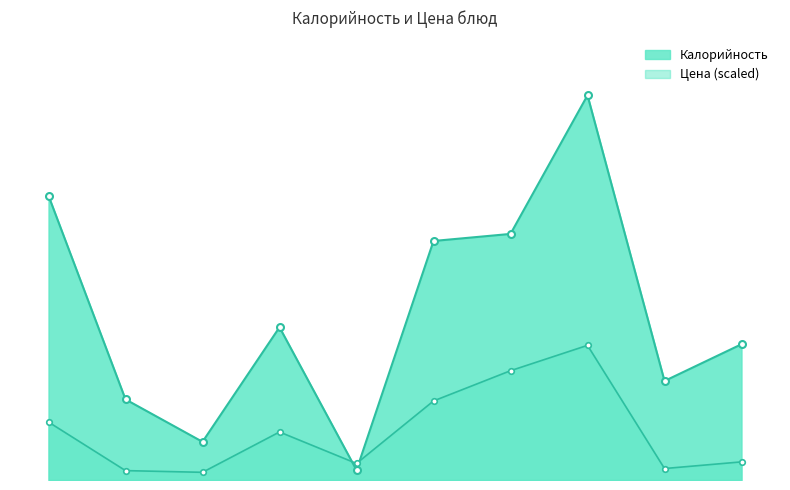

Is it true that Цена equals 95.2 at Пюре картофельное с маслом?

True